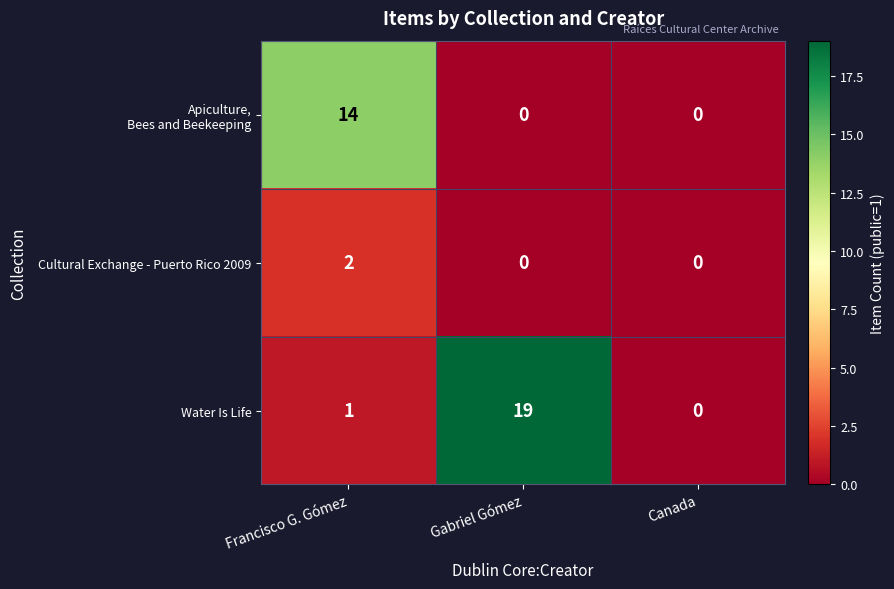

What value does the Water Is Life series have at Gabriel Gómez, to the nearest 10?

20